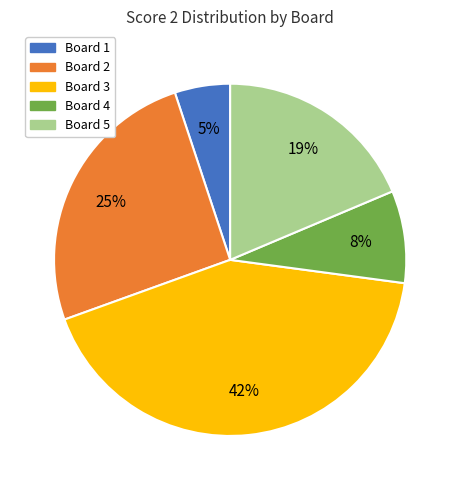

What percentage is the Board 3 slice, to the nearest percent?

42%